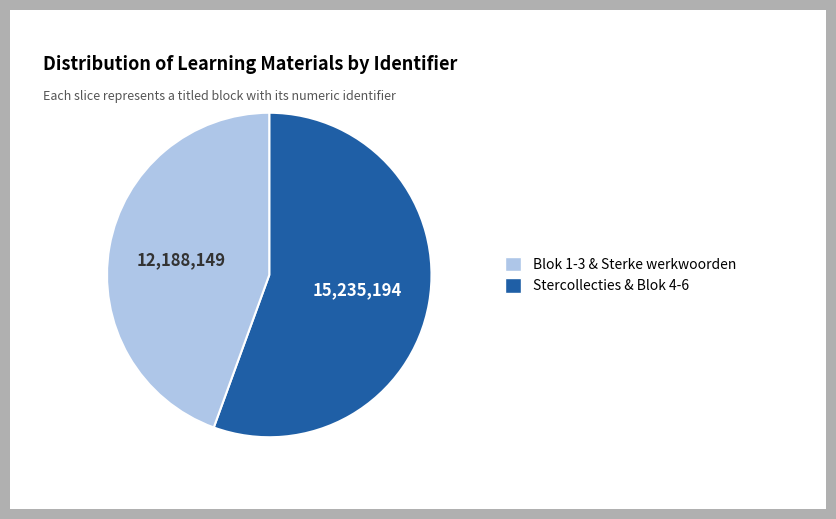

Count the number of slices in the pie.

2